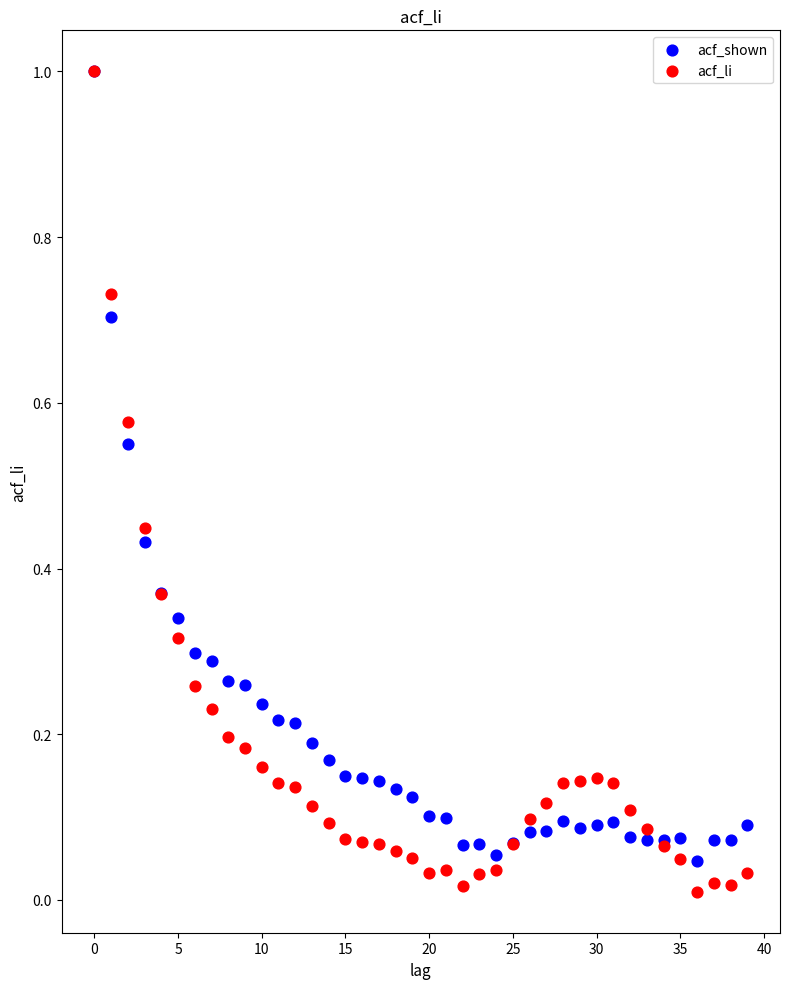

What are all the series names shown in the legend?

acf_shown, acf_li